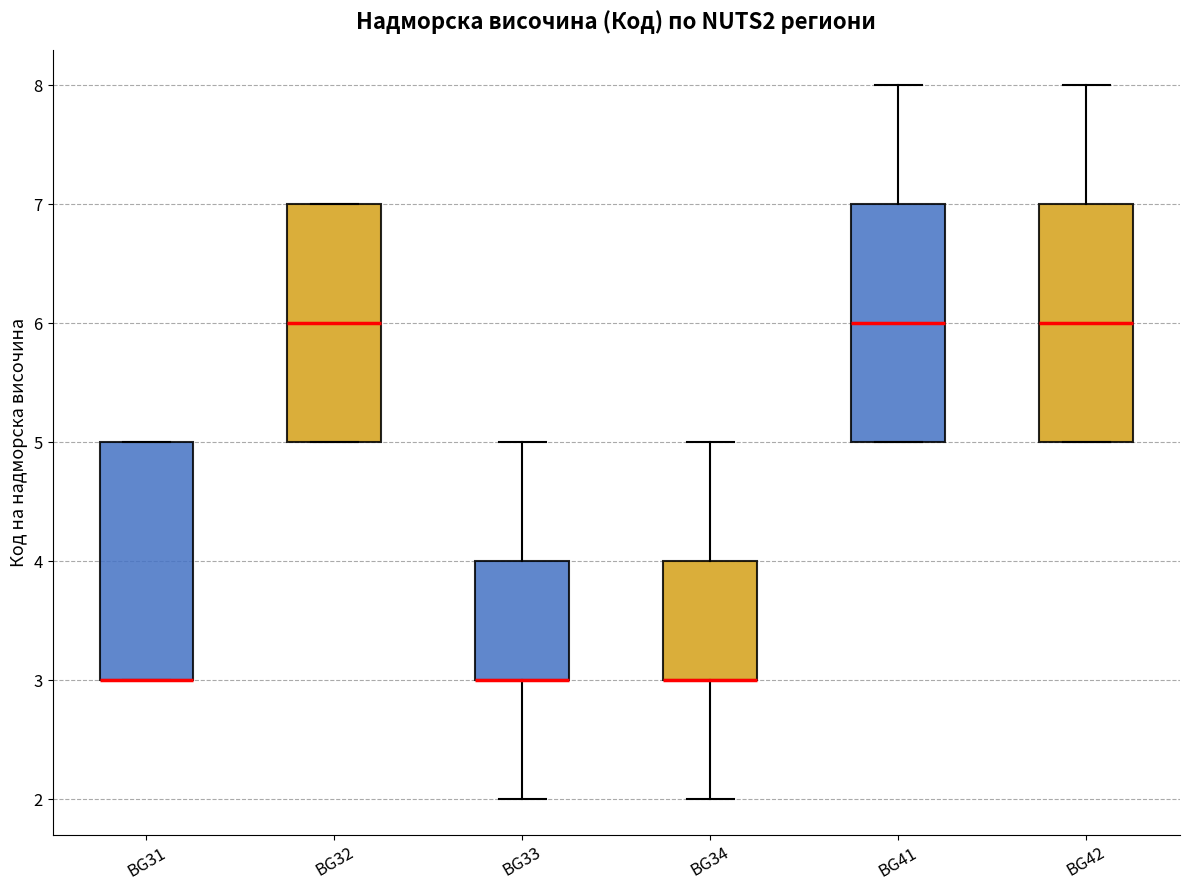

Where is the upper edge of the box for BG32 on the y-axis? The values are not printed on the chart, so give them approximately, as read against the axis.

7